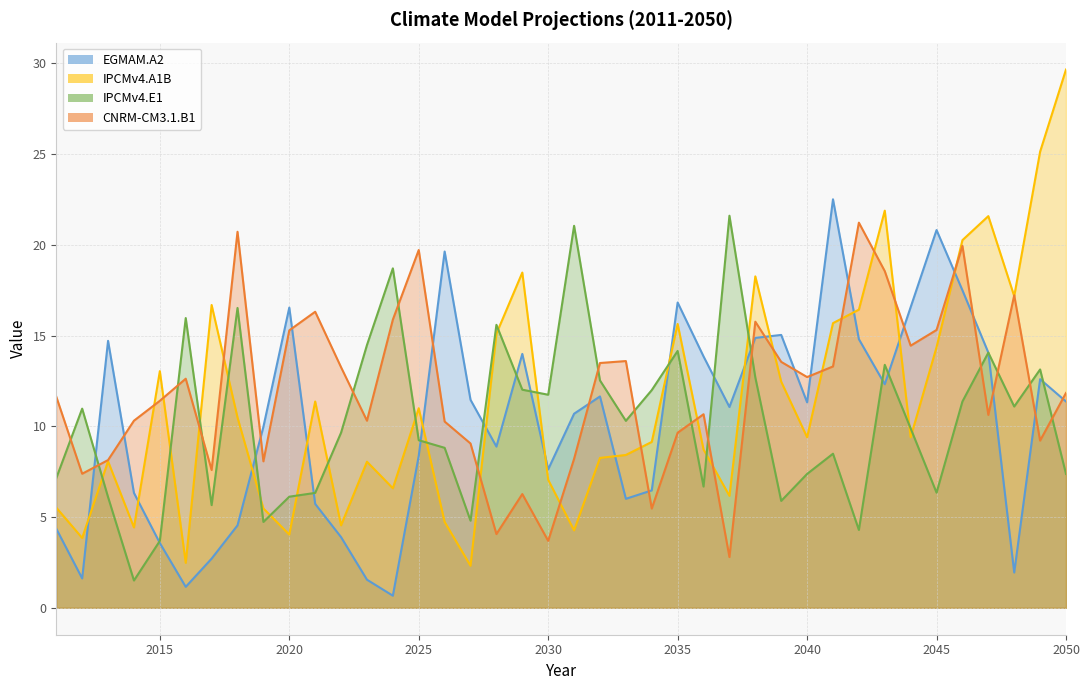

Which has a higher value, 2025 or 2044?

2044